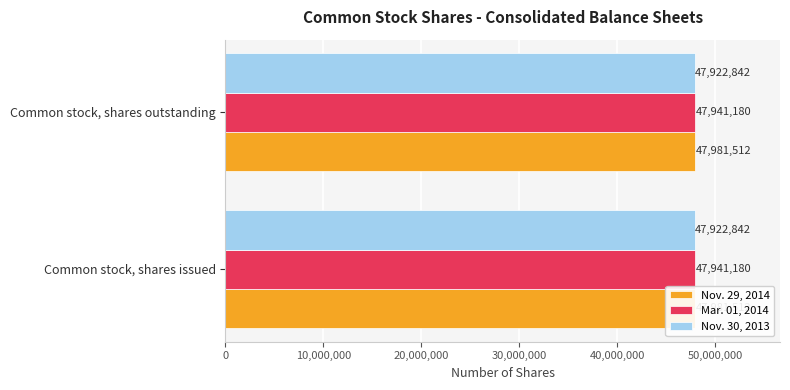

Between Common stock, shares issued and Common stock, shares outstanding, which series saw the biggest shift?

Nov. 29, 2014